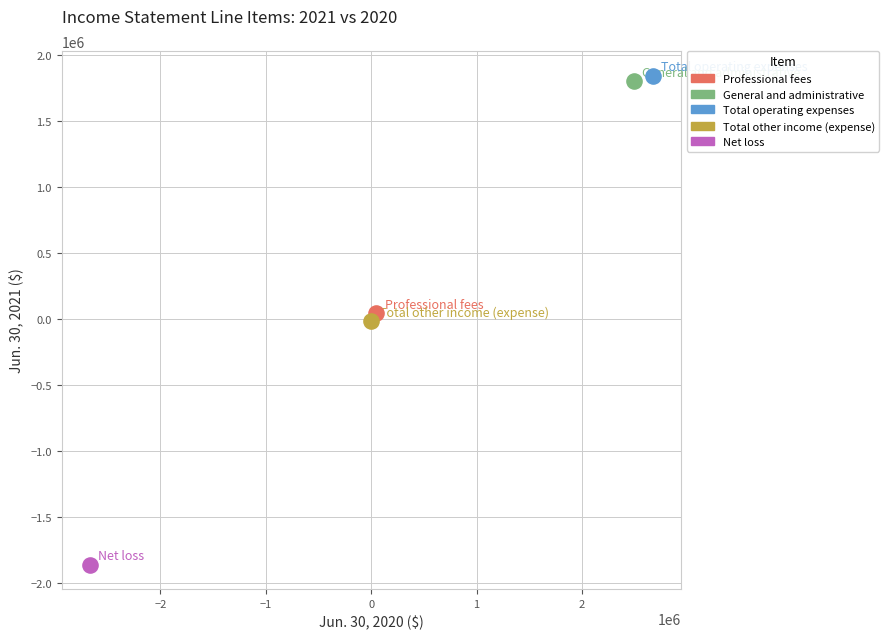

What are all the series names shown in the legend?

Professional fees, General and administrative, Total operating expenses, Total other income (expense), Net loss